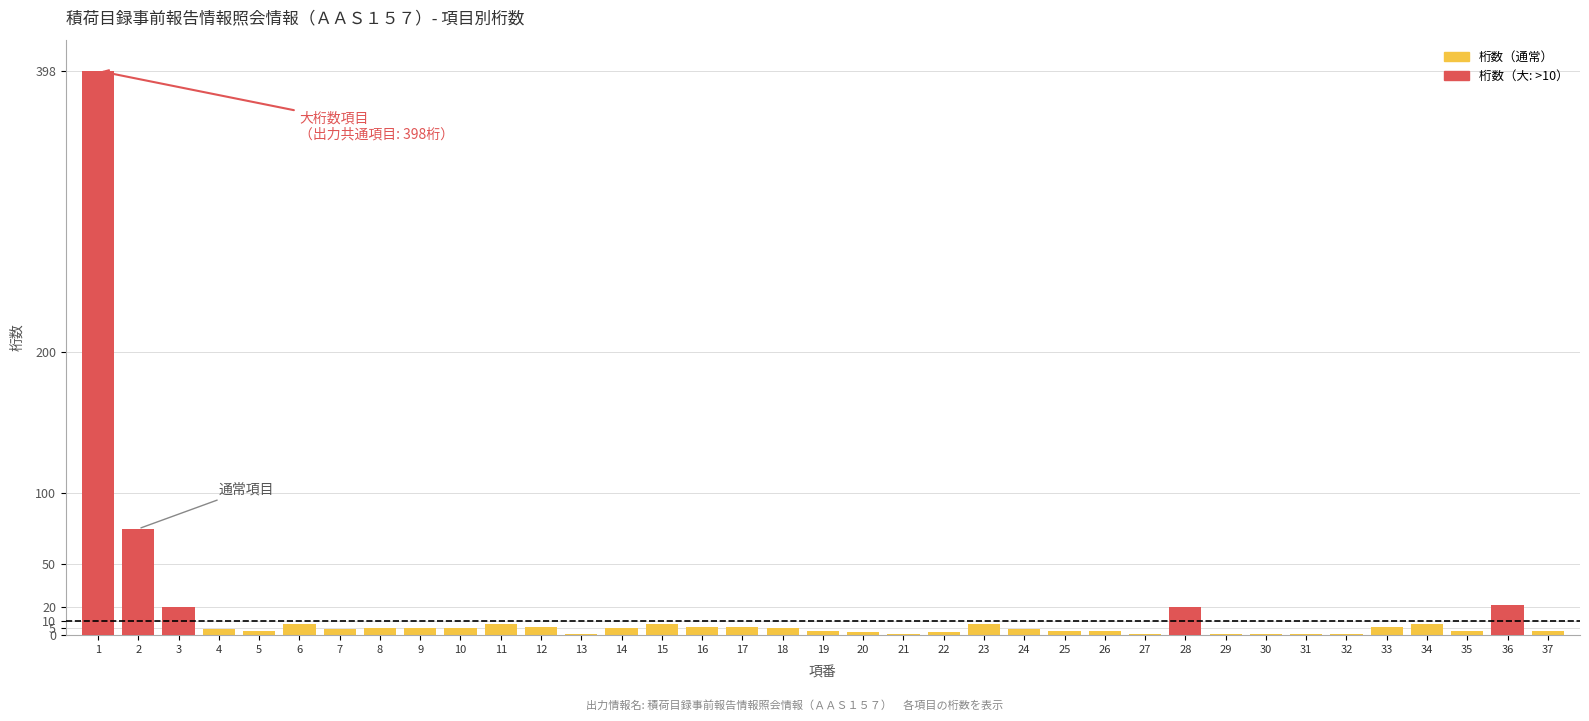

How many bars are there in total?

37